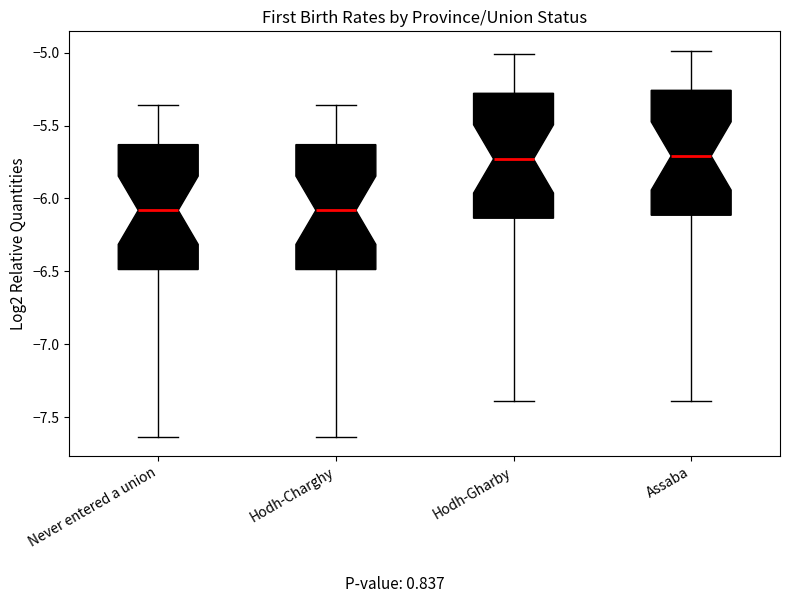

Reading left to right, read every box against the y-axis: the position of its median line, the range the box covers, and the ends of its whiskers. The values are not printed on the chart, so give them approximately, as read against the axis.

Never entered a union: median -6.10, box -6.50 to -5.65, whiskers -7.65 to -5.35
Hodh-Charghy: median -6.10, box -6.50 to -5.65, whiskers -7.65 to -5.35
Hodh-Gharby: median -5.75, box -6.15 to -5.30, whiskers -7.40 to -5.00
Assaba: median -5.70, box -6.10 to -5.25, whiskers -7.40 to -5.00